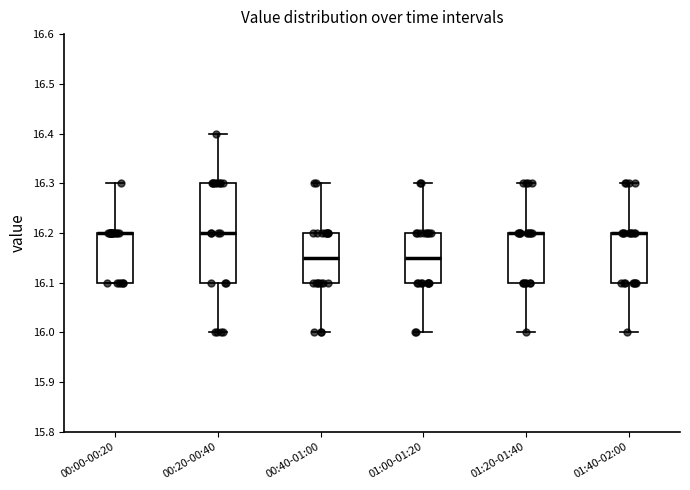

Comparing the boxes themselves (not the whiskers), which one is the tallest?

00:20-00:40